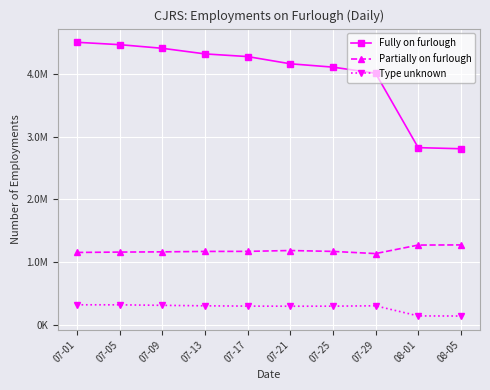

At which category does Type unknown reach its first local valley?

07-21